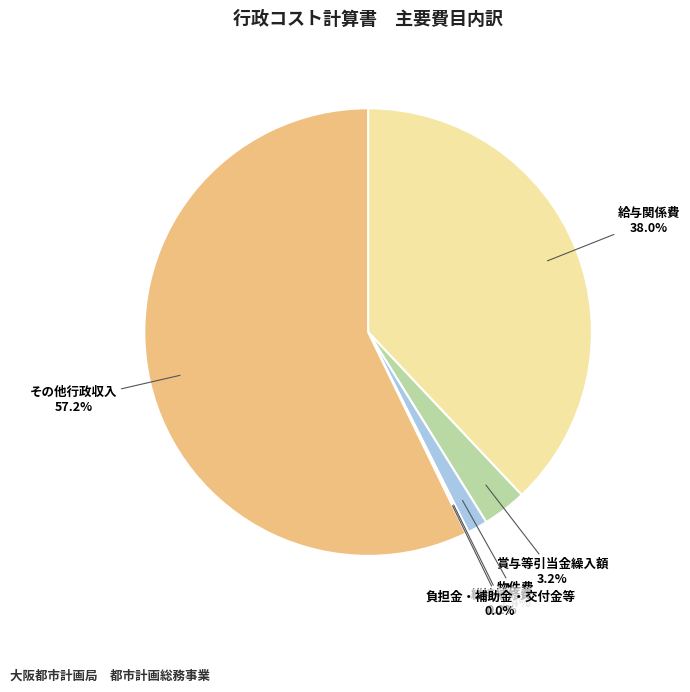

Is the sum of 物件費 and 賞与等引当金繰入額 greater than half?

No